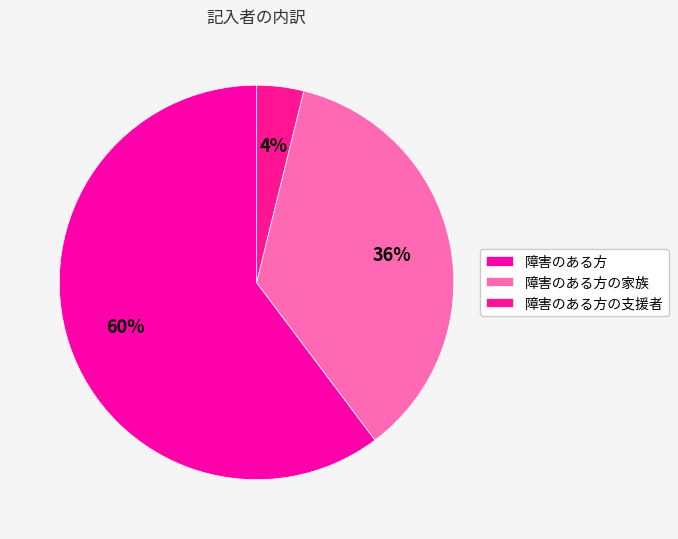

Rank the categories by value from lowest to highest.

障害のある方の支援者, 障害のある方の家族, 障害のある方